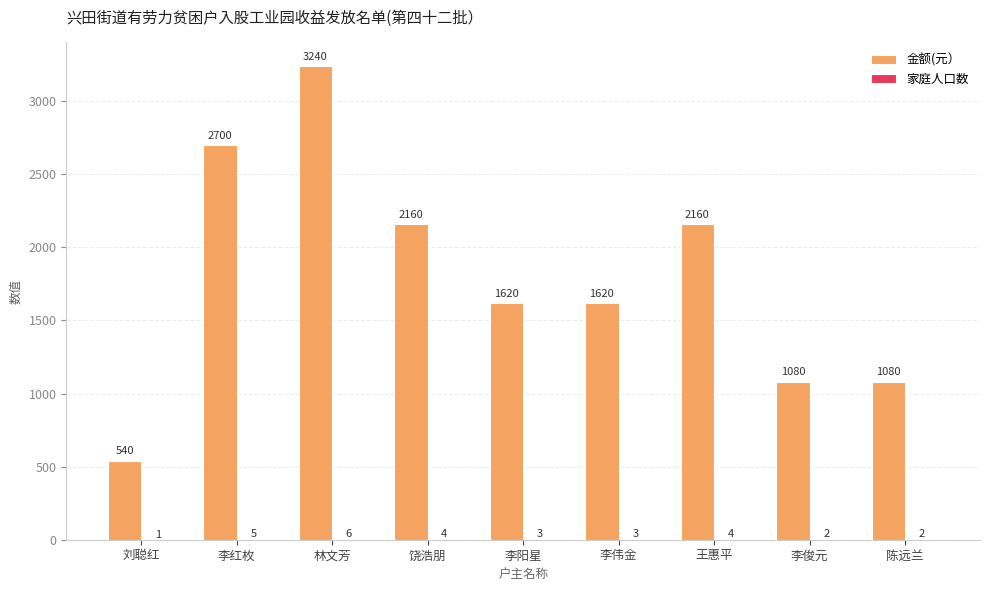

At which category is the sum across all series the highest?

林文芳